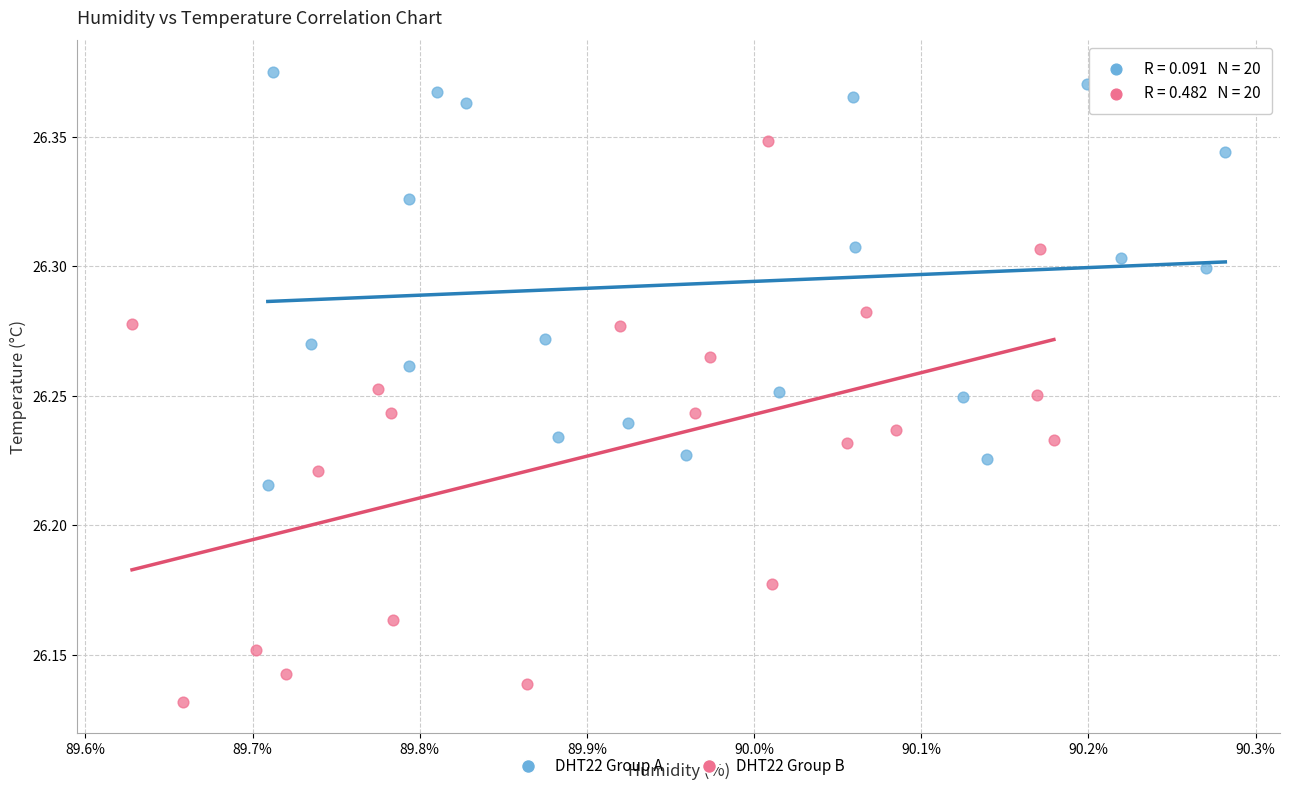

Which series has the largest Y range (max minus min)?

DHT22 Group B